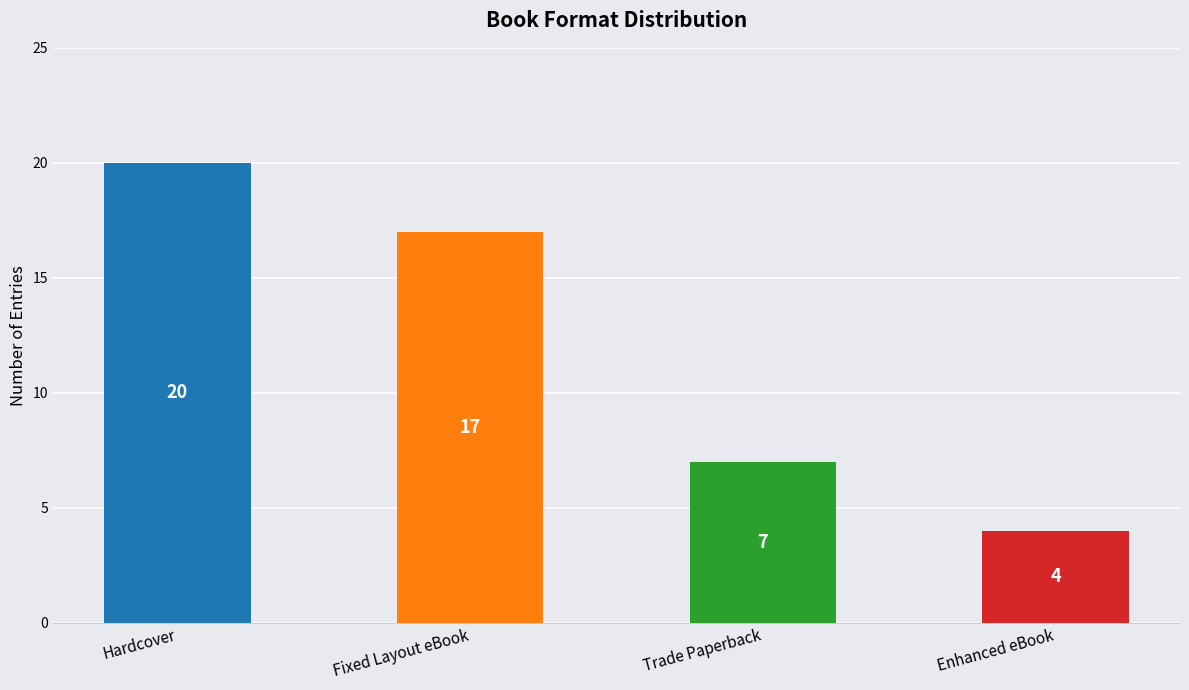

Count the values in the range 7 to 20.

3